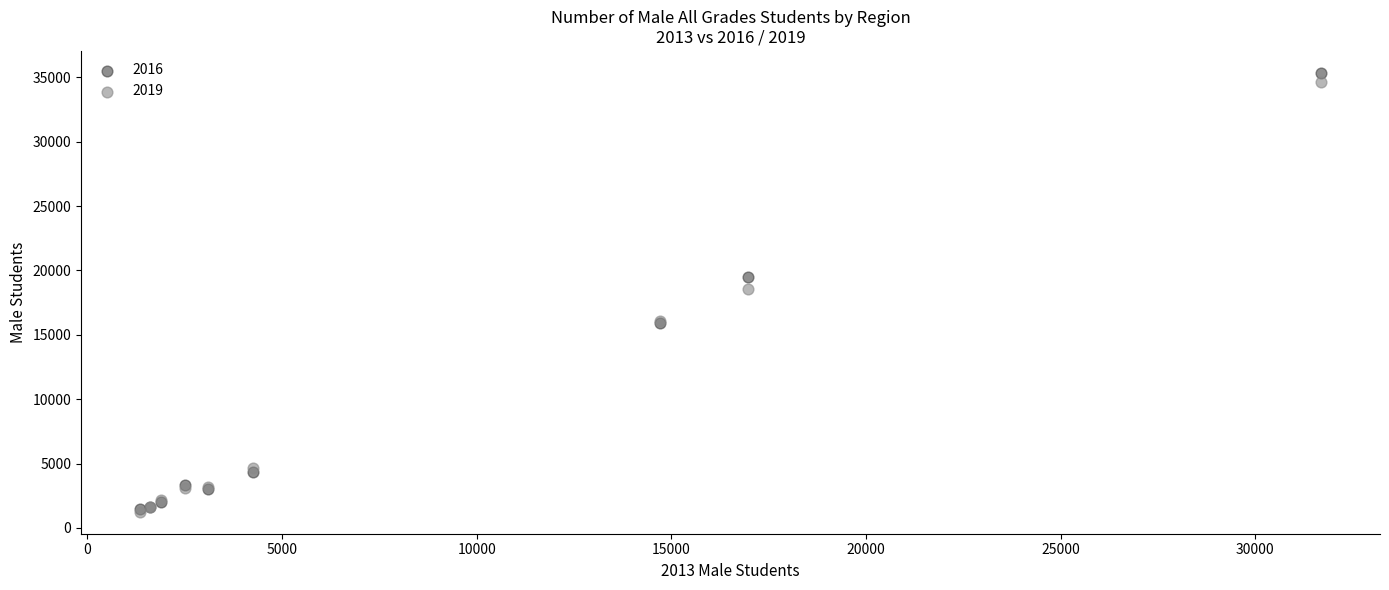

Which series contains the highest Y value?

2016